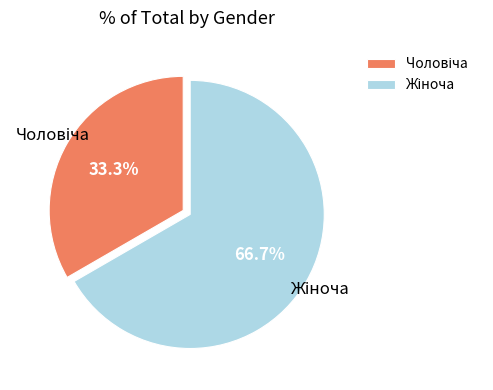

Count the number of slices in the pie.

2